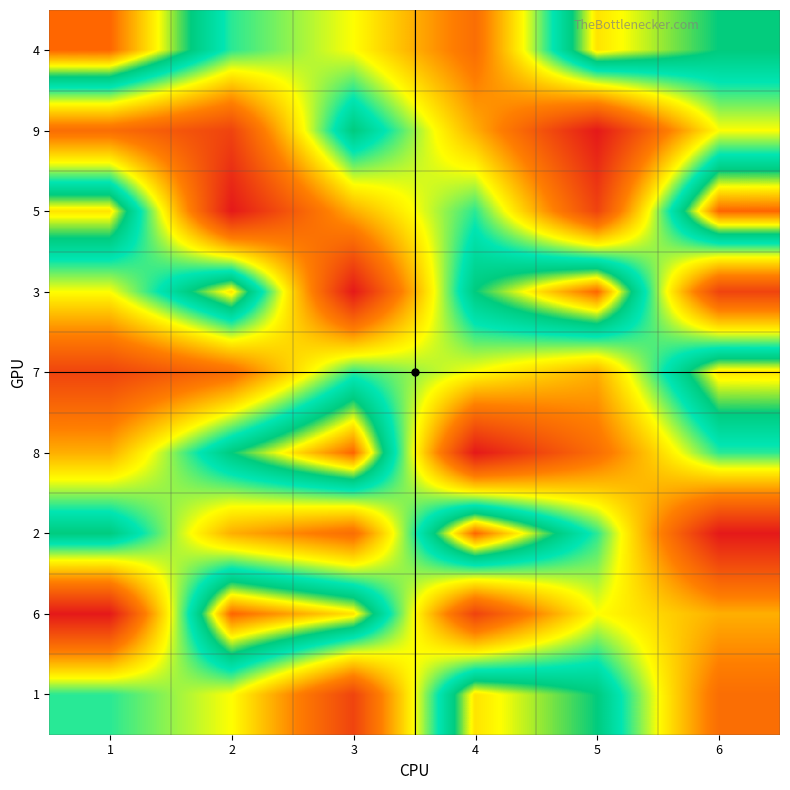

At which category is the sum across all series the highest?

1